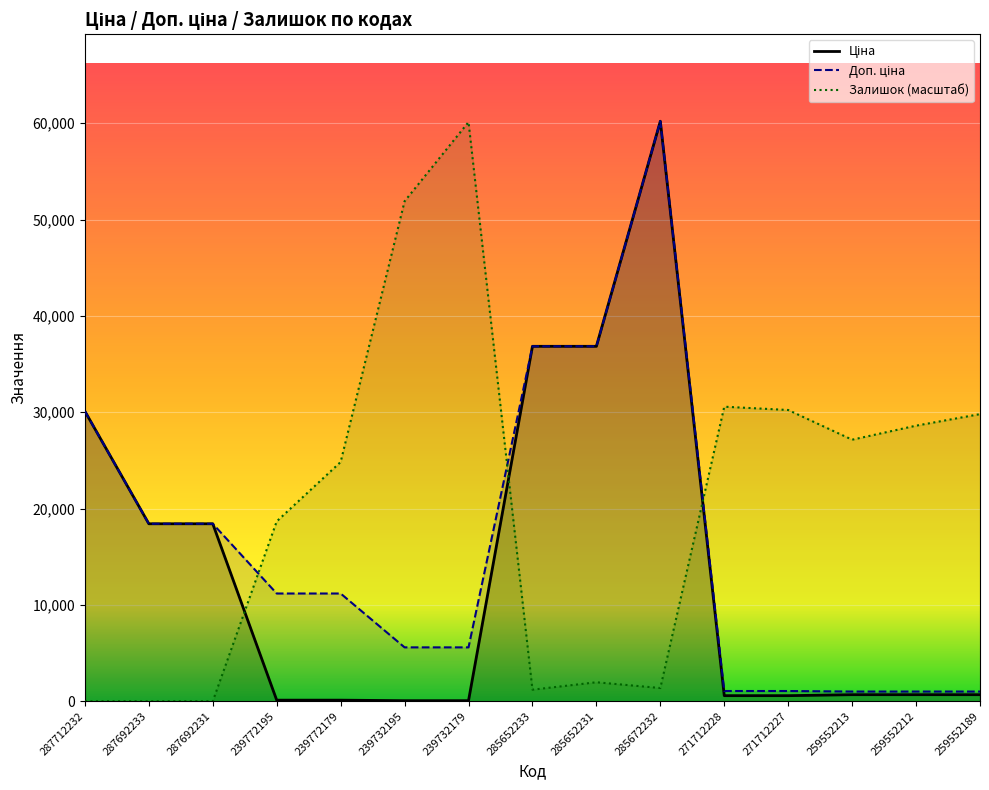

How many interior local valleys does the Залишок (масштаб) series have?

3